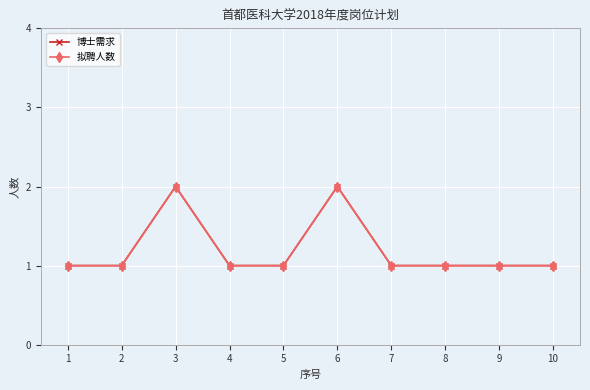

Does the chart have visible grid lines?

Yes